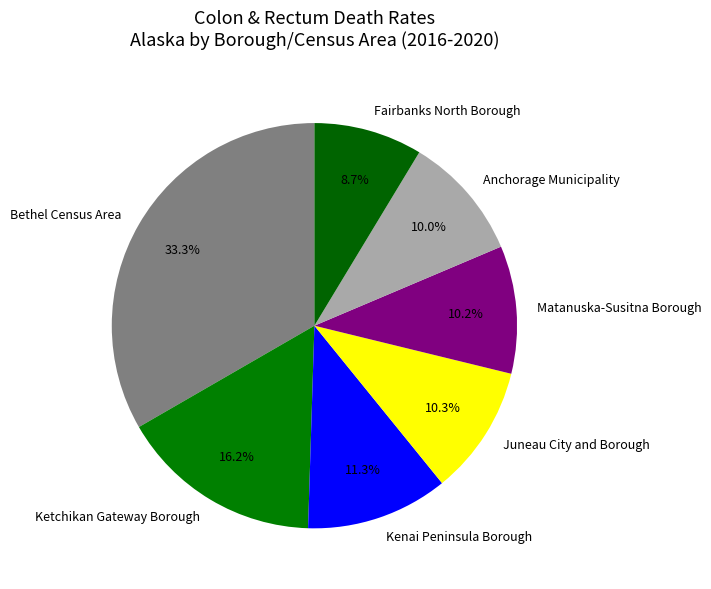

Is it true that Fairbanks North Borough is 9% of the pie?

True